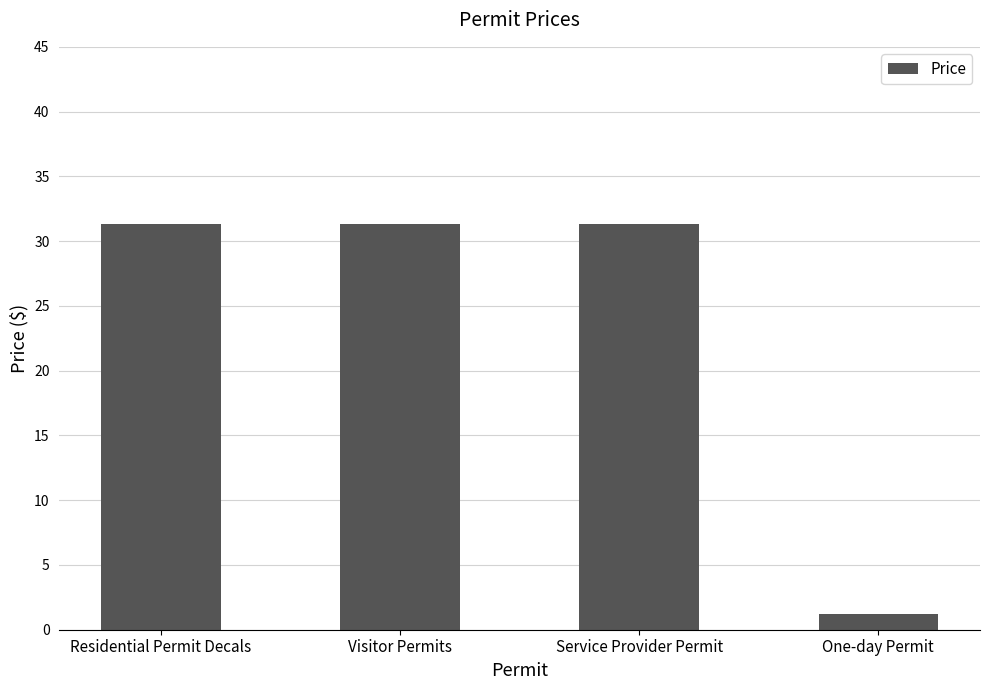

What is the value of the 3rd bar from the left?

31.3